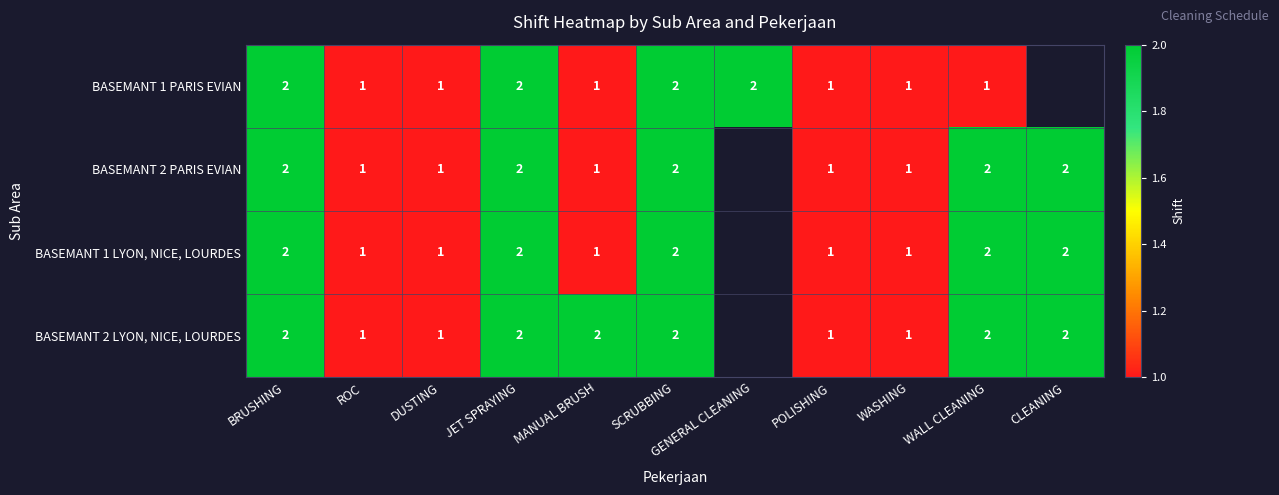

The value of BASEMANT 1 PARIS EVIAN at GENERAL CLEANING is 1. True or false?

False